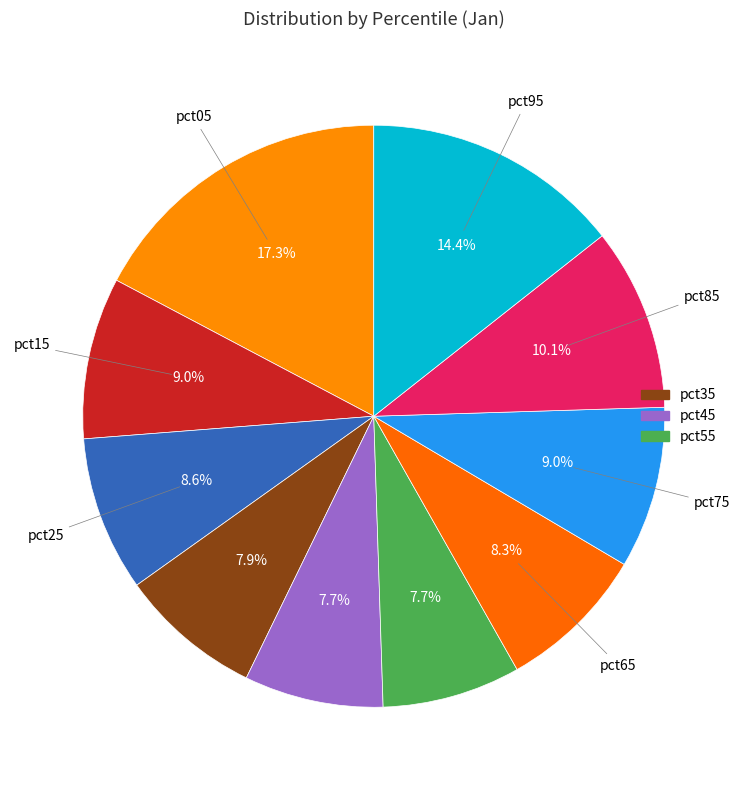

Count the number of slices in the pie.

10